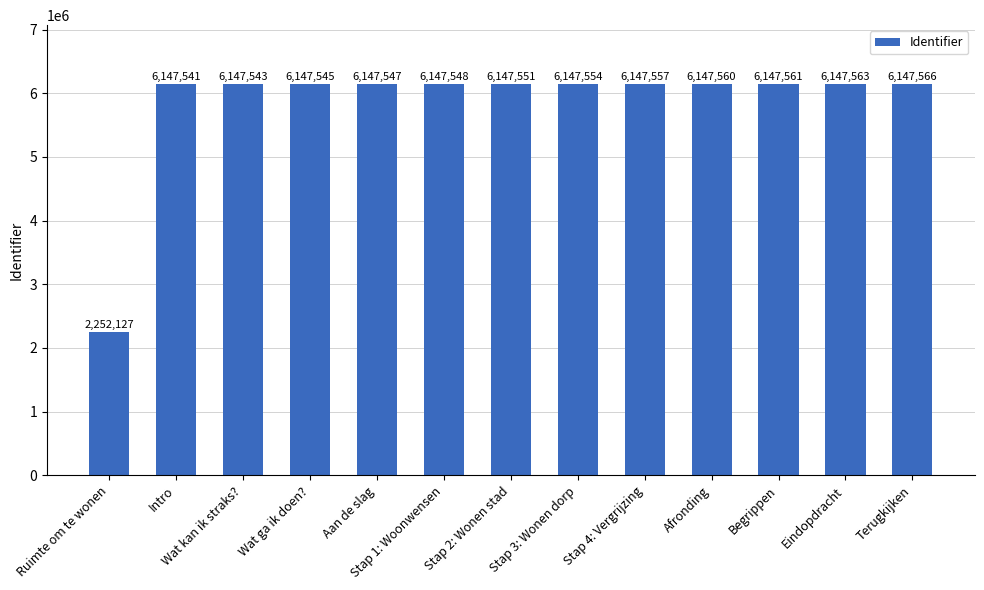

The chart shows a value of 6147545 at Wat ga ik doen?. True or false?

True